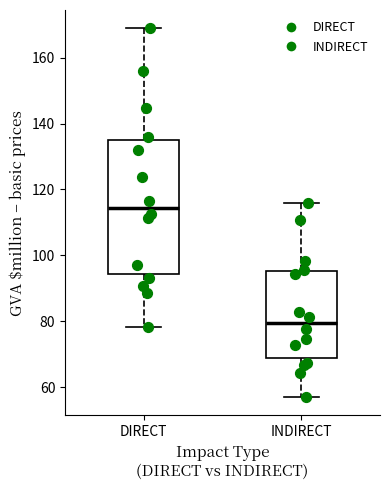

Reading left to right, read every box against the y-axis: the position of its median line, the range the box covers, and the ends of its whiskers. The values are not printed on the chart, so give them approximately, as read against the axis.

DIRECT: median 114, box 94 to 134, whiskers 78 to 168
INDIRECT: median 80, box 68 to 96, whiskers 56 to 116